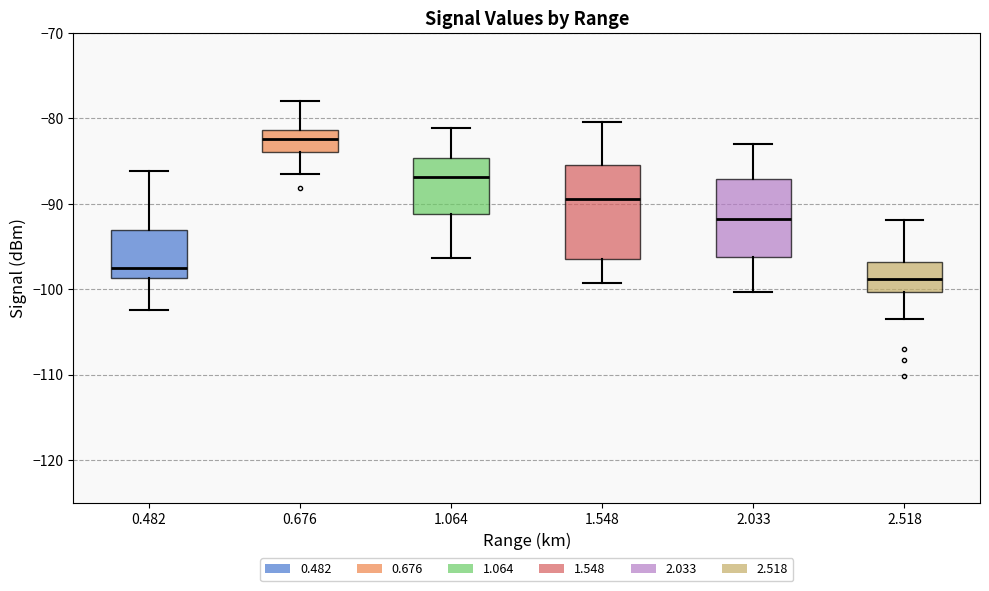

Which box has the lowest median line?

2.518